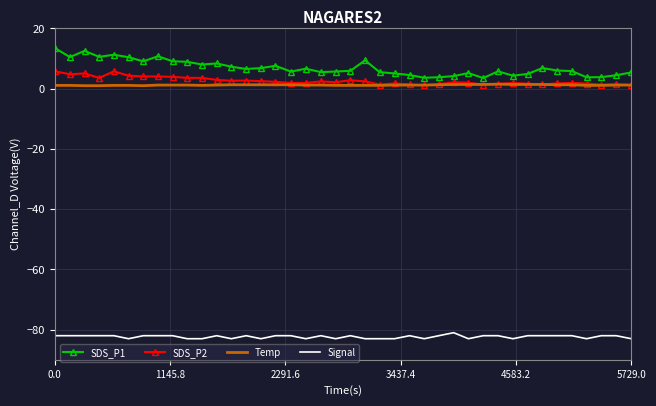

What is the maximum value for Temp?

1.5